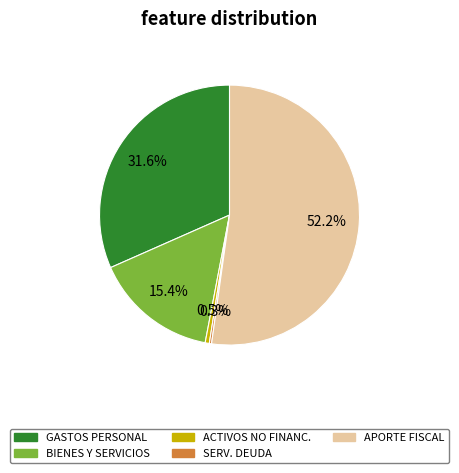

Which slice is the largest?

APORTE FISCAL